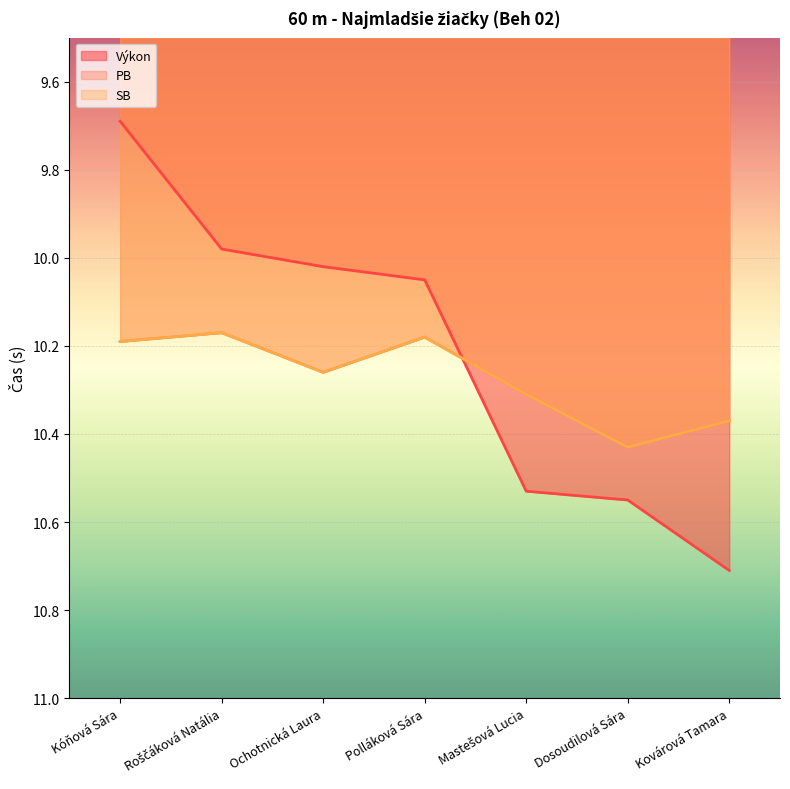

Is the value of Výkon at Kovárová Tamara greater than the value of SB at Roščáková Natália?

Yes